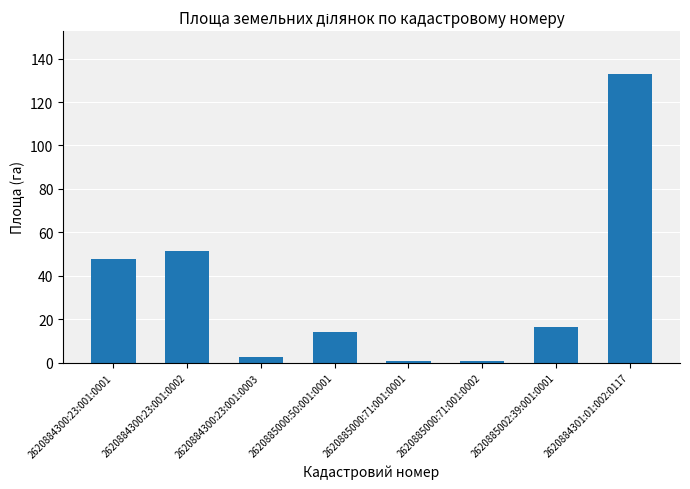

The value at 2620884300:23:001:0001 is 70.0. True or false?

False